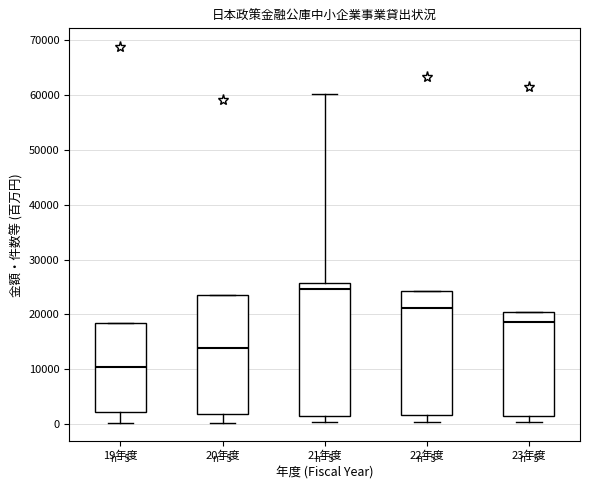

Comparing the boxes themselves (not the whiskers), which one is the tallest?

21年度